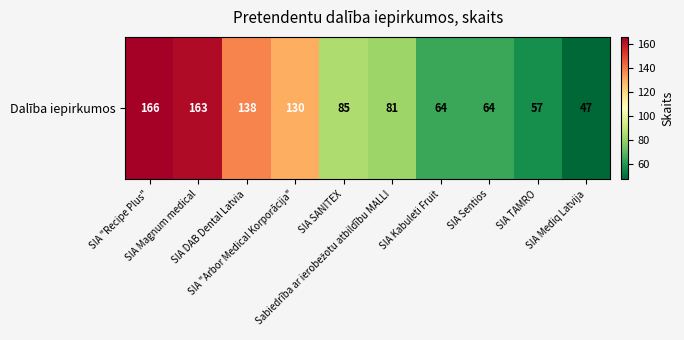

Which has a higher value, SIA "Arbor Medical Korporācija" or SIA DAB Dental Latvia?

SIA DAB Dental Latvia